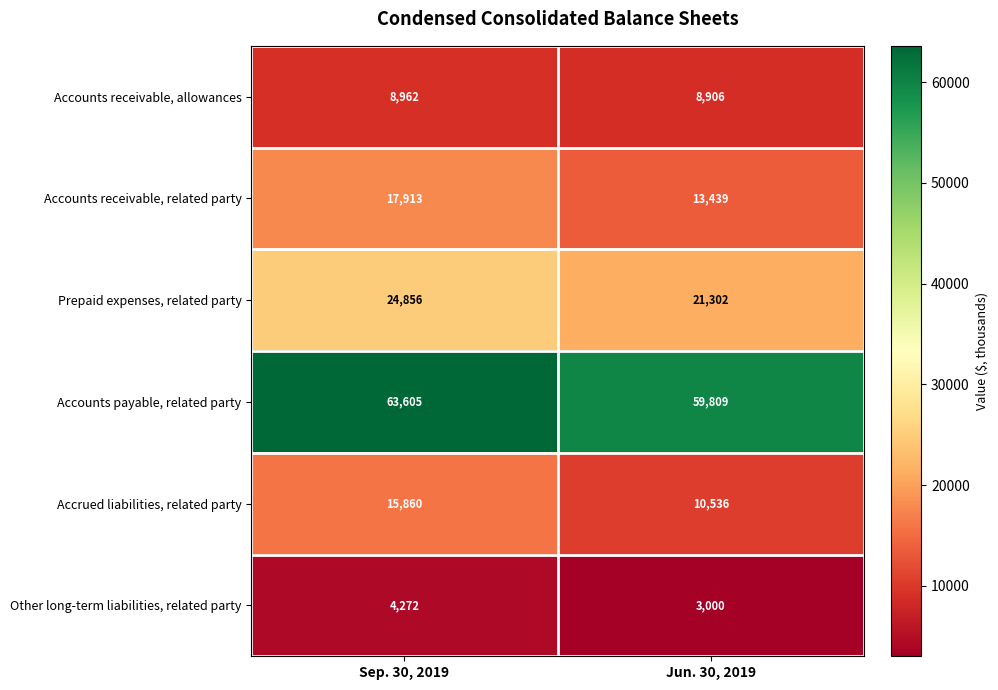

Which label corresponds to the smallest value in the chart?

Jun. 30, 2019